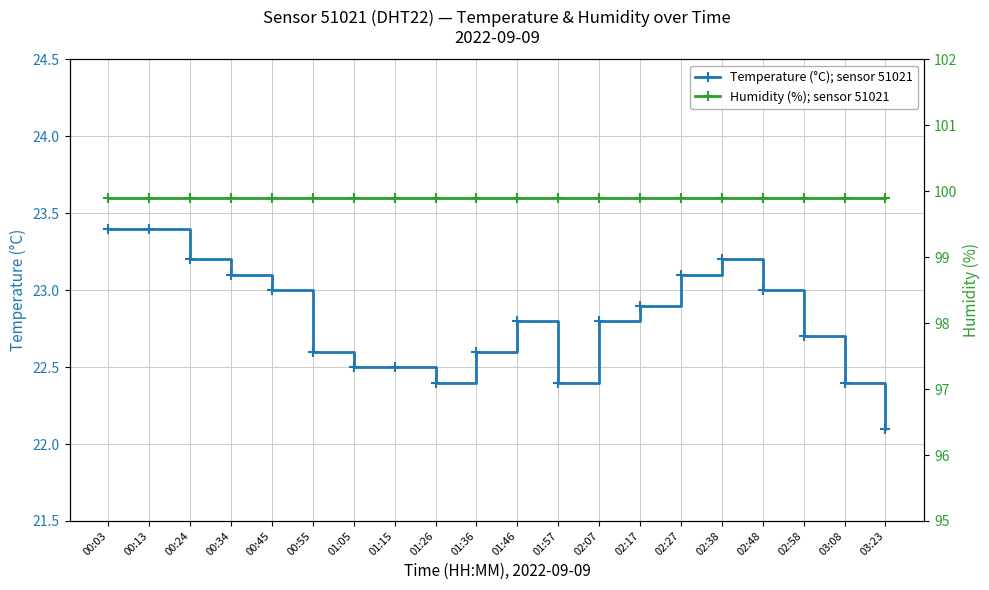

True or false: Humidity (%); sensor 51021 and Temperature (°C); sensor 51021 intersect in this chart.

False